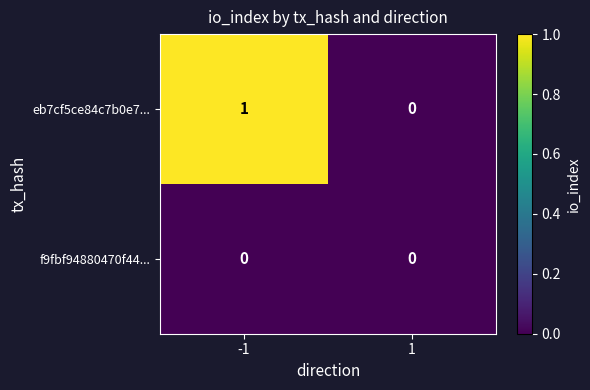

The value of eb7cf5ce84c7b0e7... at 1 is 0. True or false?

True